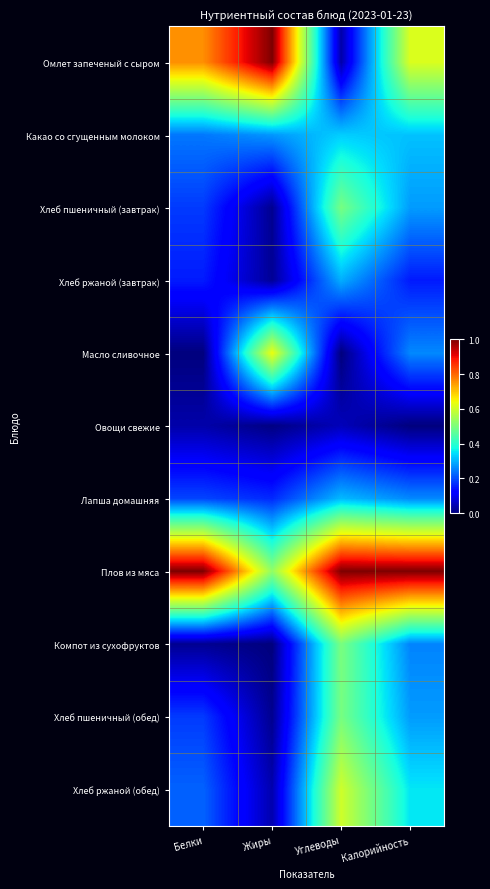

Between Жиры and Углеводы, which series saw the biggest shift?

Омлет запеченый с сыром